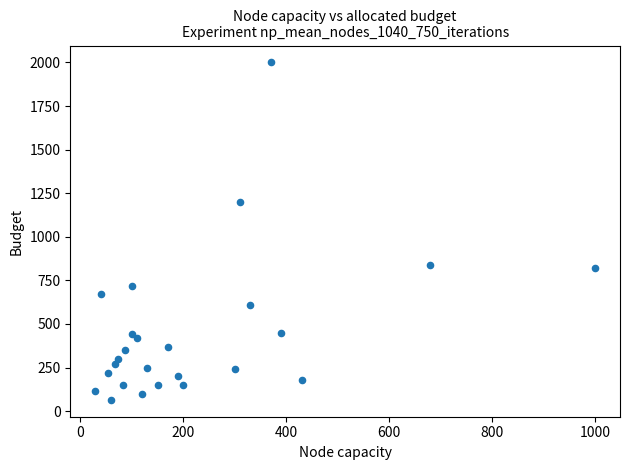

What Y value in the scatter plot is closest to 1032?

1200